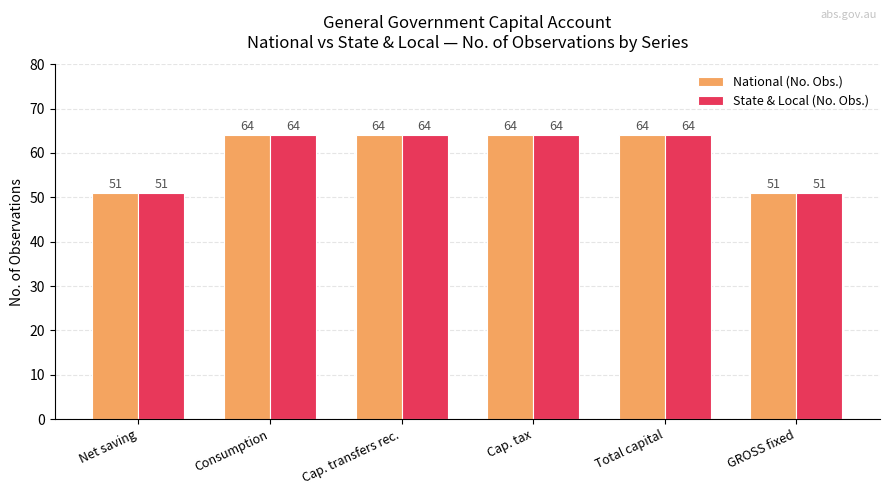

Reading left to right, transcribe all the data shown in this chart.

National (No. Obs.): Net saving=51	Consumption=64	Cap. transfers rec.=64	Cap. tax=64	Total capital=64	GROSS fixed=51
State & Local (No. Obs.): Net saving=51	Consumption=64	Cap. transfers rec.=64	Cap. tax=64	Total capital=64	GROSS fixed=51